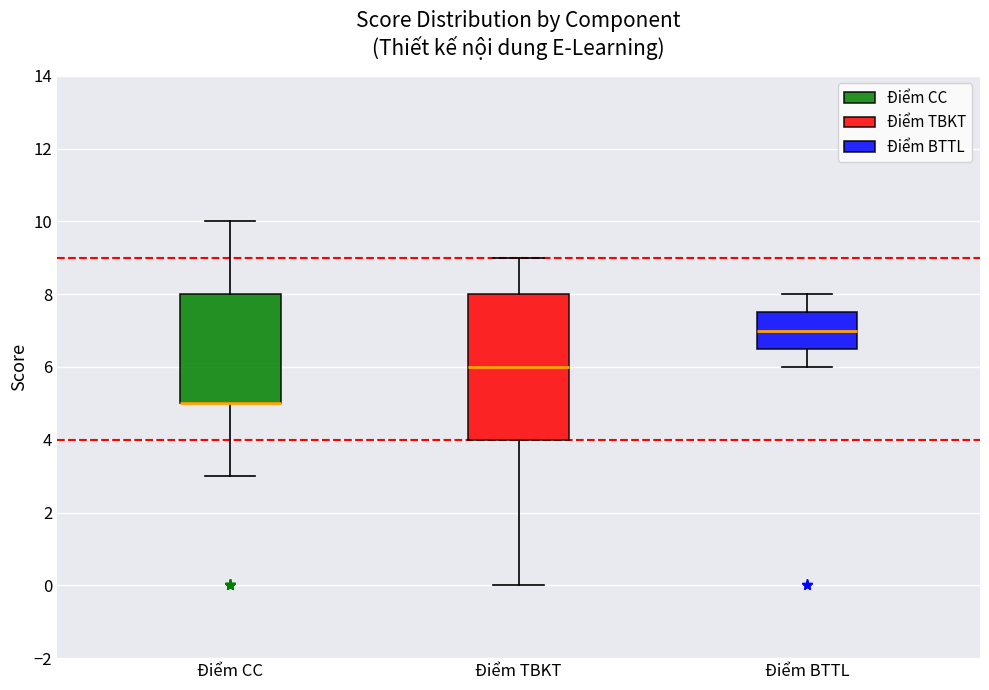

Reading left to right, transcribe this box plot: for each box, give where its median line is, the range the box spans, and where its two whiskers end, as read against the y-axis. The values are not printed on the chart, so give them approximately, as read against the axis.

Điểm CC: median 5.0 (drawn on the box's lower edge), box 5.0 to 8.0, whiskers 3.0 to 10.0
Điểm TBKT: median 6.0, box 4.0 to 8.0, whiskers 0.0 to 9.0
Điểm BTTL: median 7.0, box 6.6 to 7.6, whiskers 6.0 to 8.0